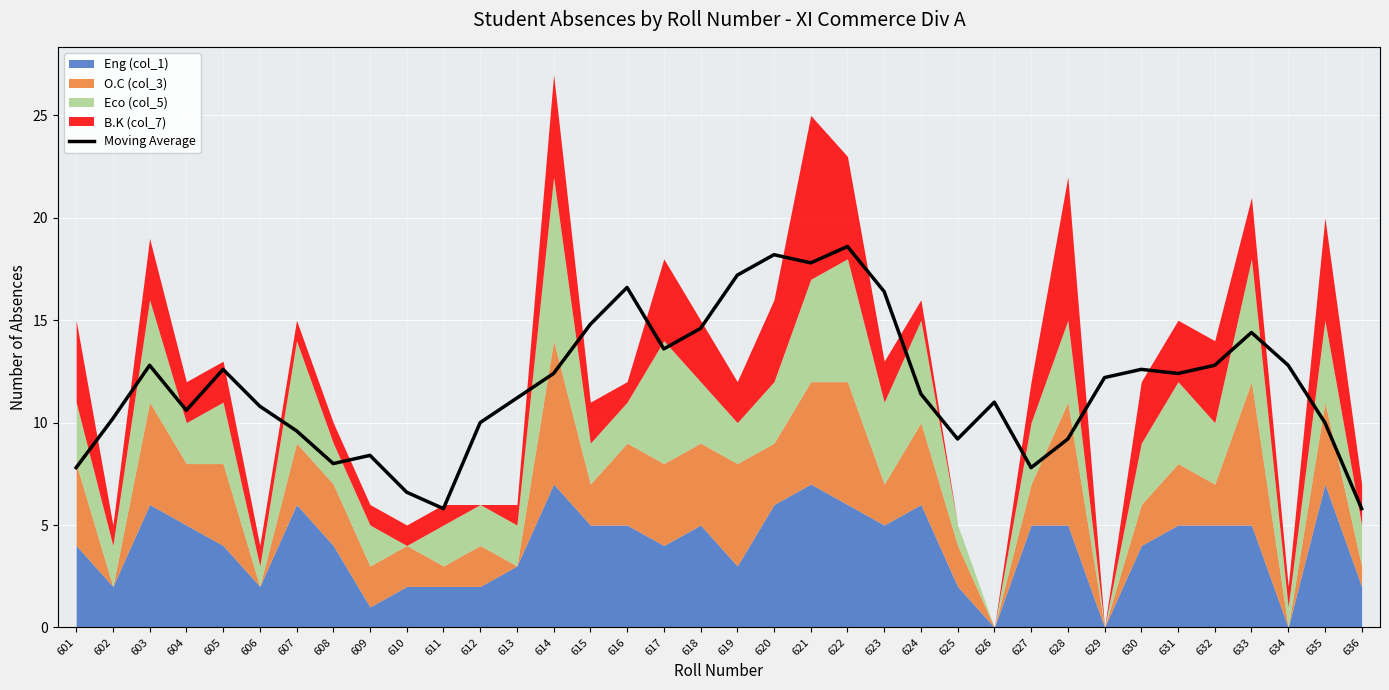

What is the change in value from 618 to 622?

+4.0